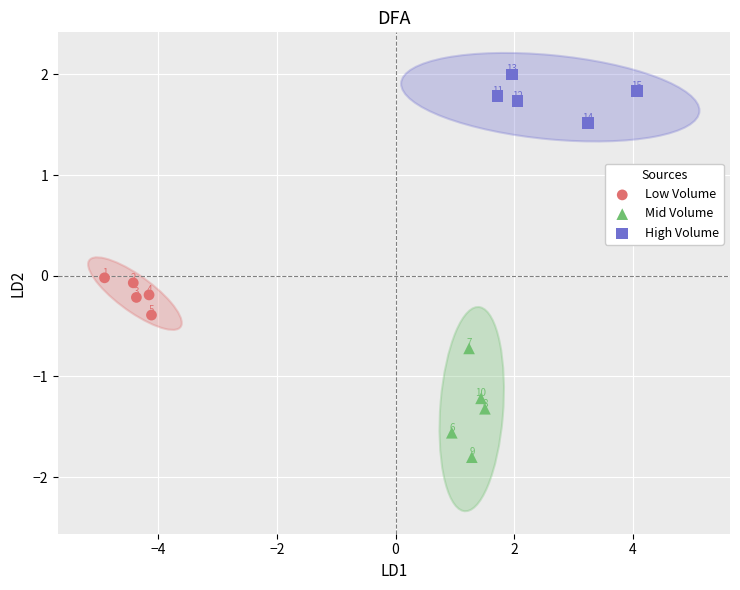

Which series contains the lowest Y value?

Mid Volume